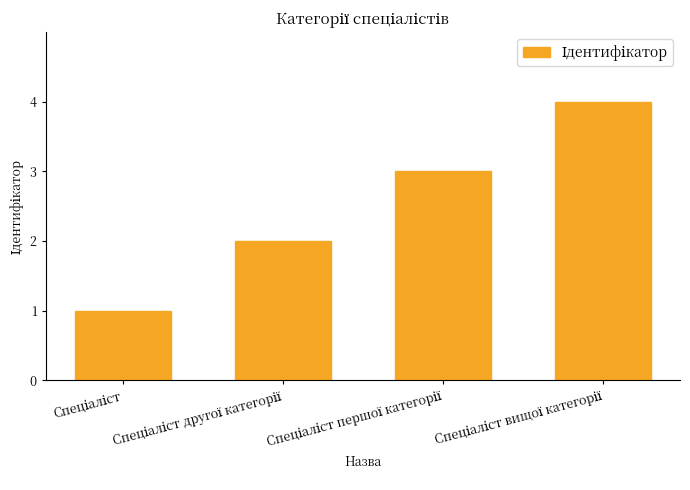

Does the chart contain stacked bars?

No